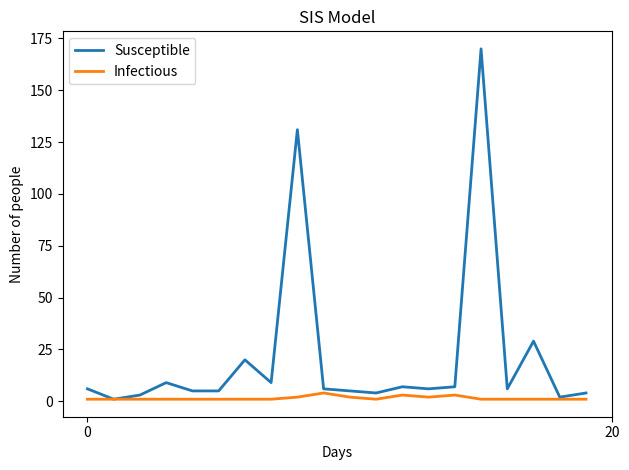

Count the Infectious values in the range 1 to 2.

17